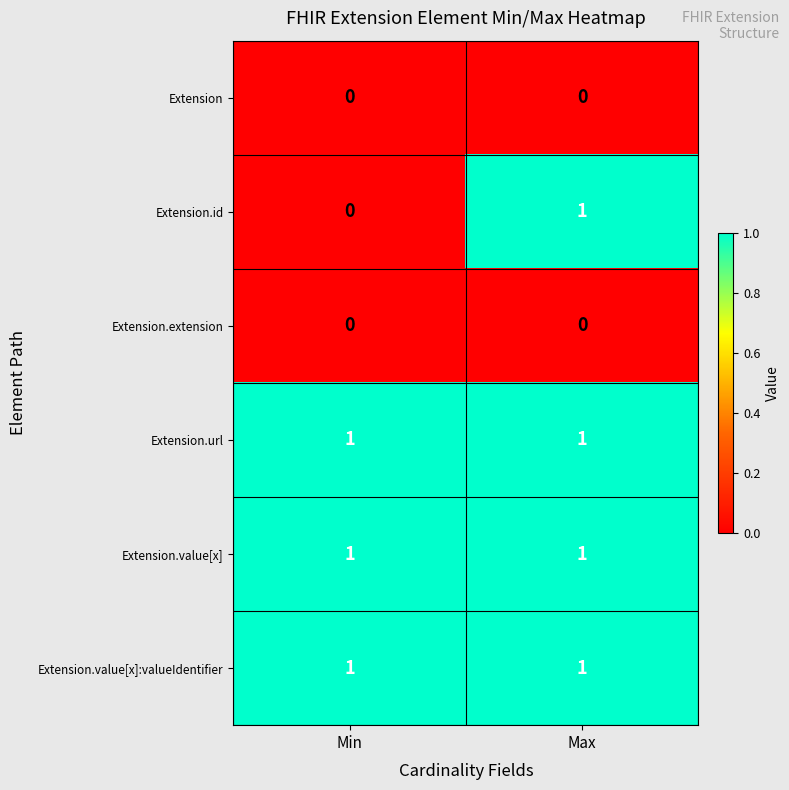

What is the difference between the highest and lowest values at Max?

1